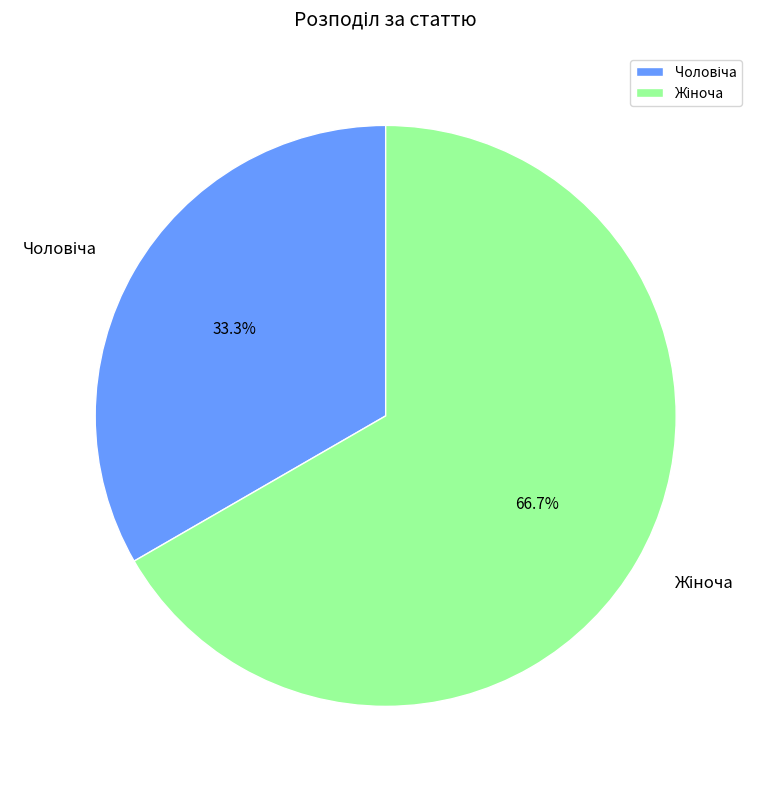

Is there a majority slice in this chart?

Yes